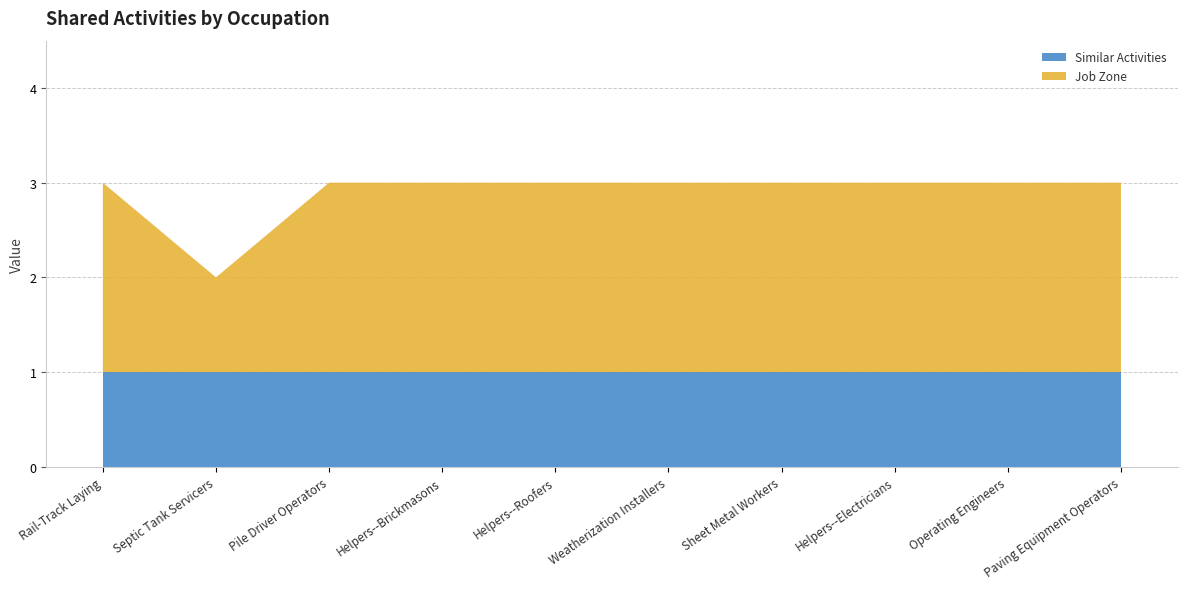

Reading left to right, transcribe all the data shown in this chart.

Similar Activities: Rail-Track Laying=1	Septic Tank Servicers=1	Pile Driver Operators=1	Helpers--Brickmasons=1	Helpers--Roofers=1	Weatherization Installers=1	Sheet Metal Workers=1	Helpers--Electricians=1	Operating Engineers=1	Paving Equipment Operators=1
Job Zone: Rail-Track Laying=2	Septic Tank Servicers=1	Pile Driver Operators=2	Helpers--Brickmasons=2	Helpers--Roofers=2	Weatherization Installers=2	Sheet Metal Workers=2	Helpers--Electricians=2	Operating Engineers=2	Paving Equipment Operators=2